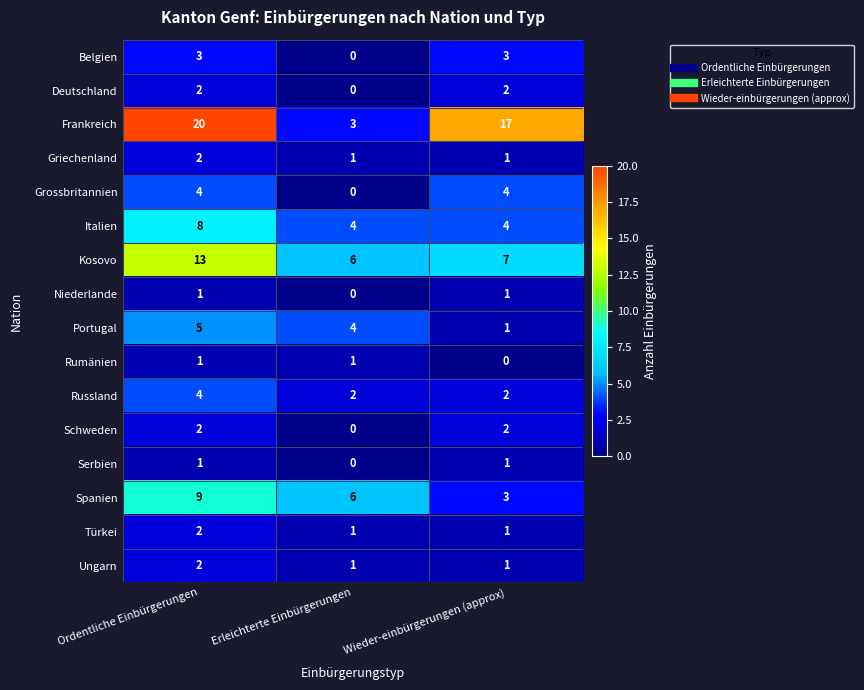

What is the approximate value of Frankreich at Wieder-einbürgerungen (approx)?

17